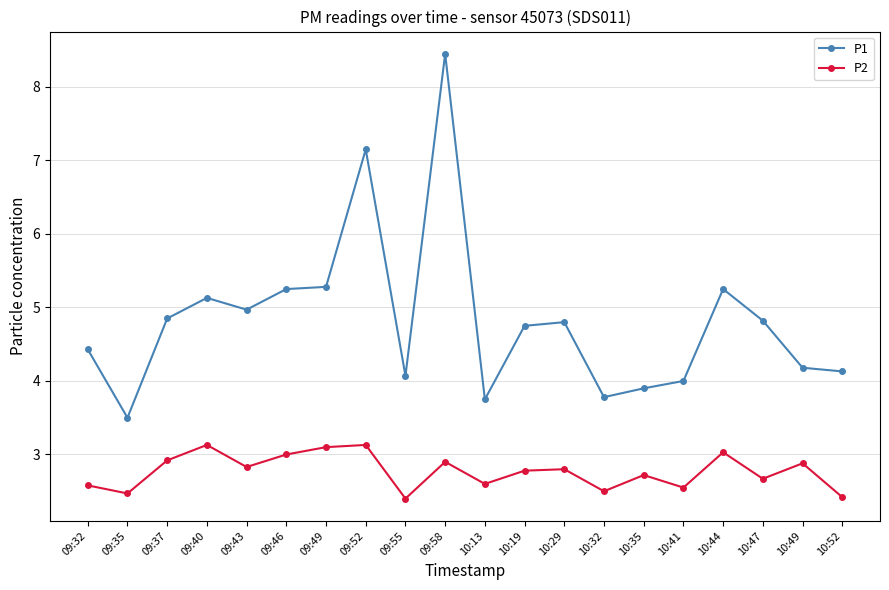

True or false: P1 and P2 cross at least once.

False